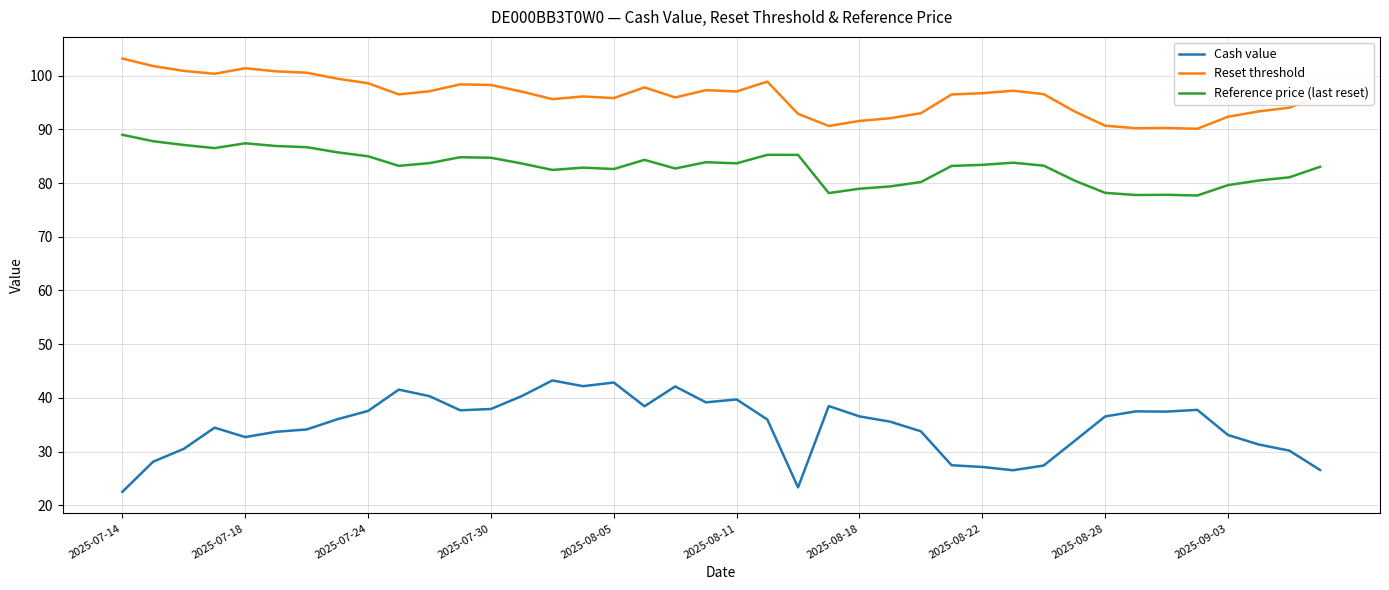

Which series has the widest spread of values?

Cash value